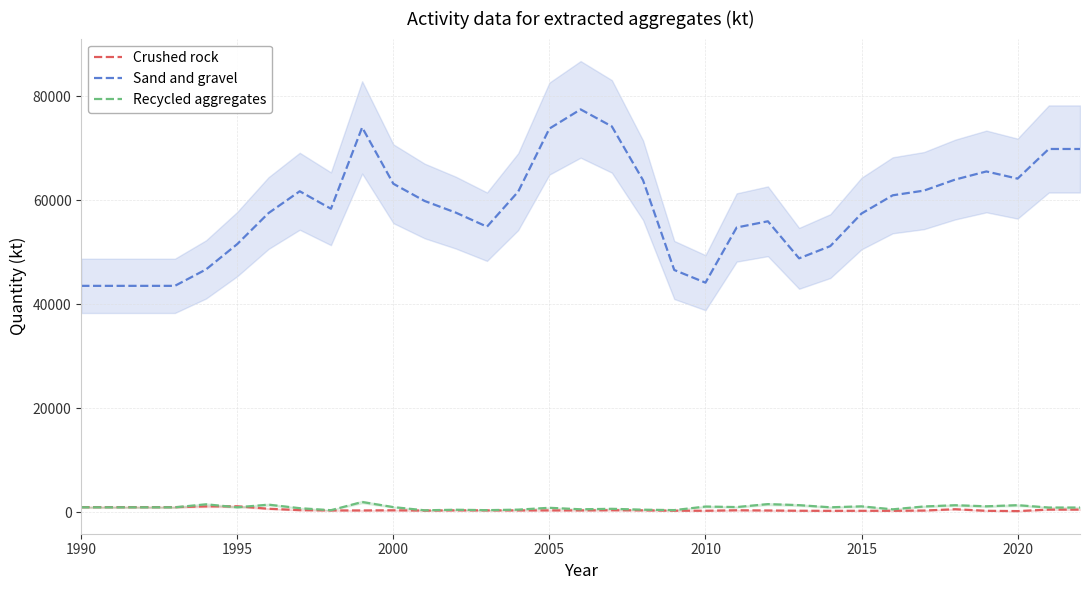

True or false: Sand and gravel and Crushed rock cross at least once.

False